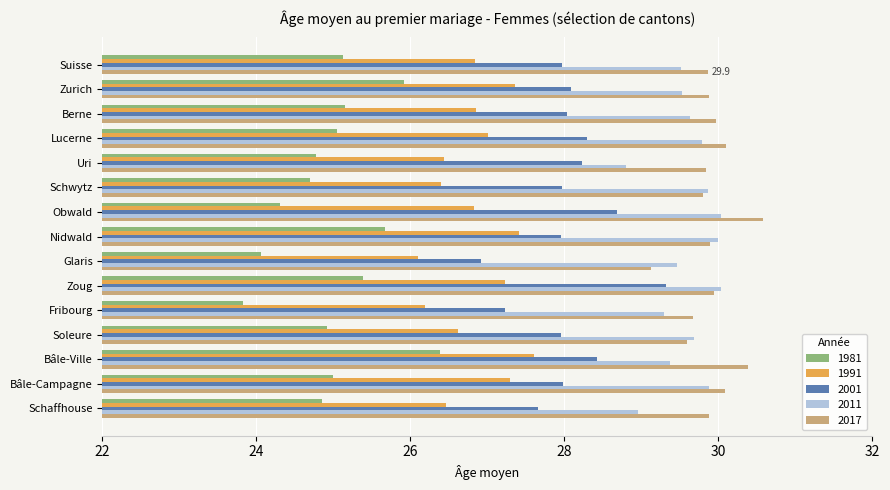

Is it true that 2017 equals 30.0 at Berne?

True